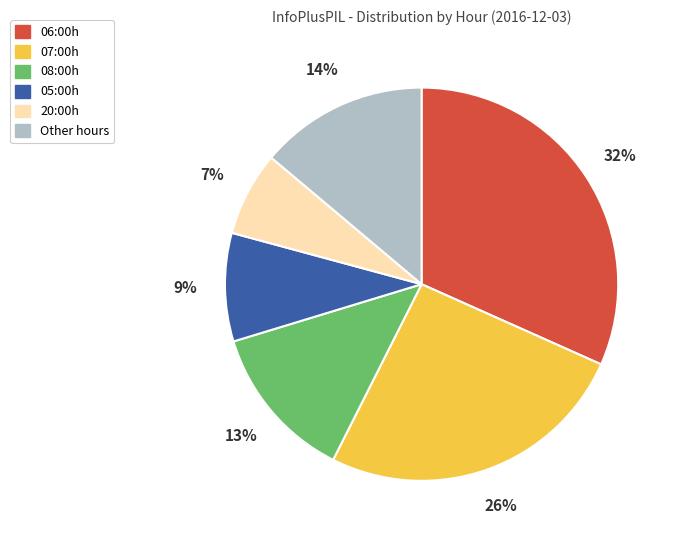

To the nearest percent, what is the average slice percentage?

17%